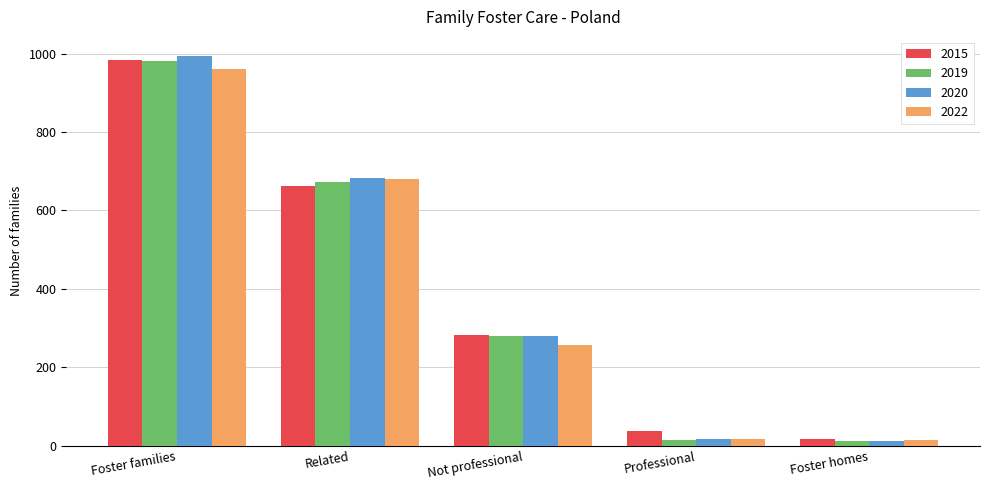

At which label is 2022 closest to 488?

Related